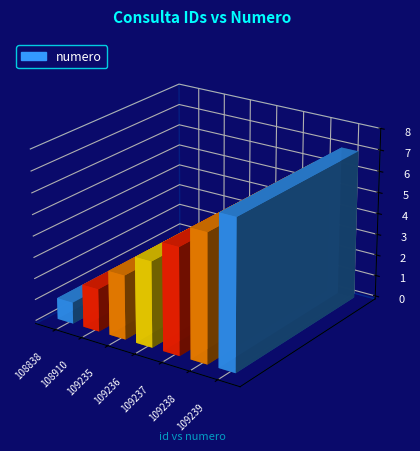

What is the change in value from 108838 to 108910?

+1